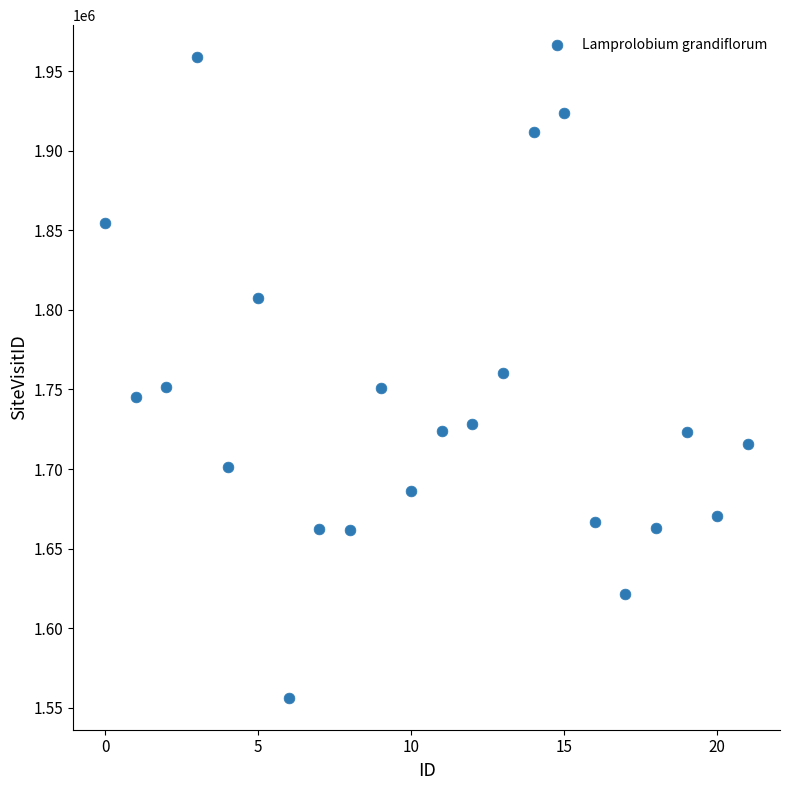

What is the range of Y values (max minus min)?

402316